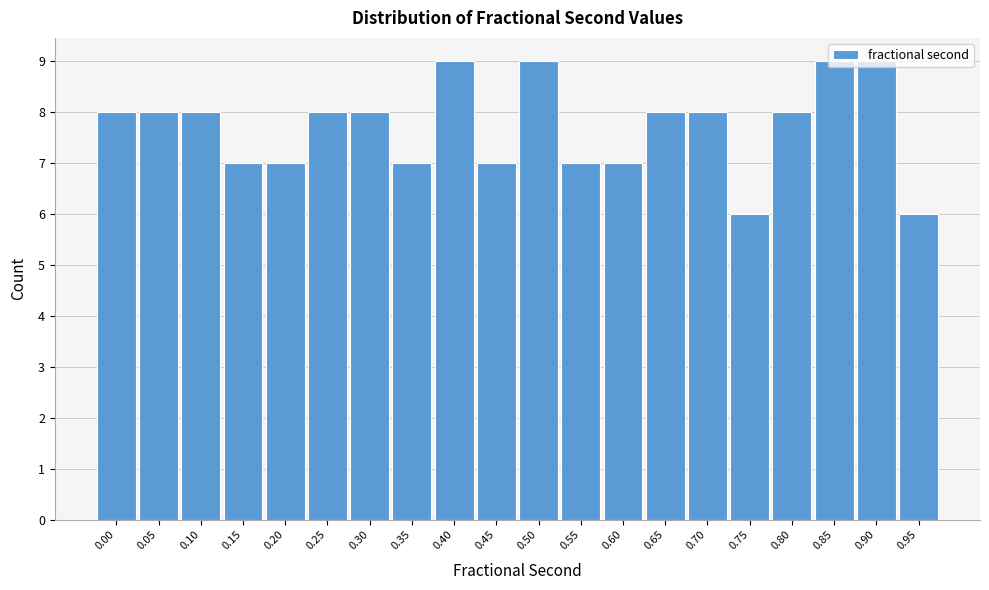

What is the value of the 2nd bar from the left?

8